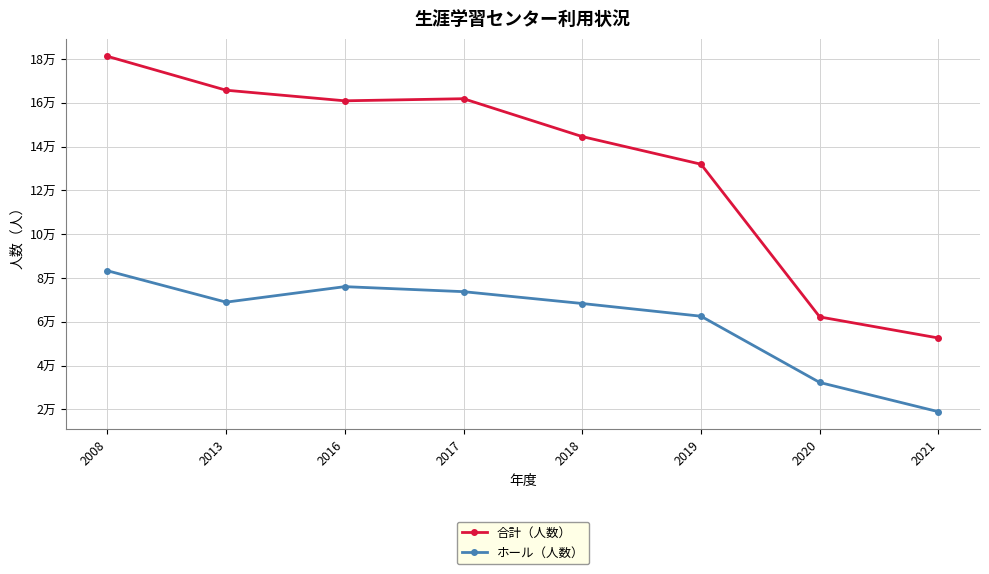

What is the smallest value displayed?

18951